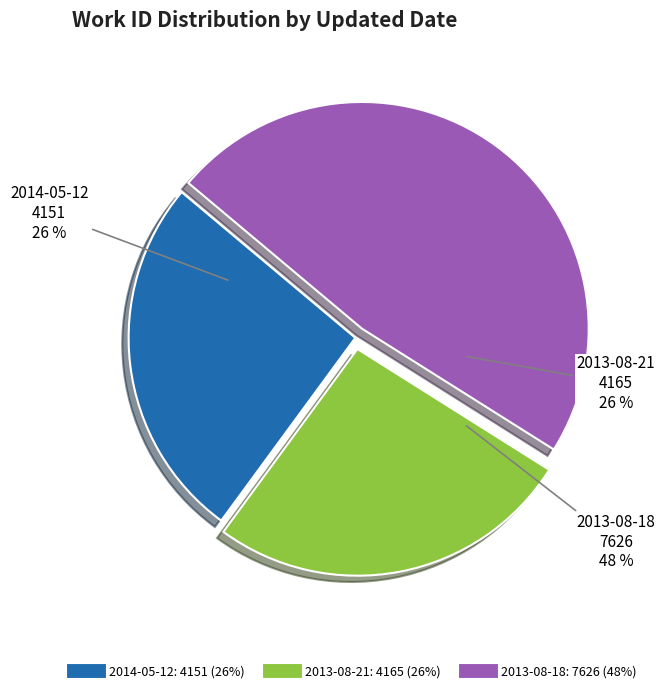

Combined, do 2013-08-21 and 2014-05-12 account for over 50%?

Yes